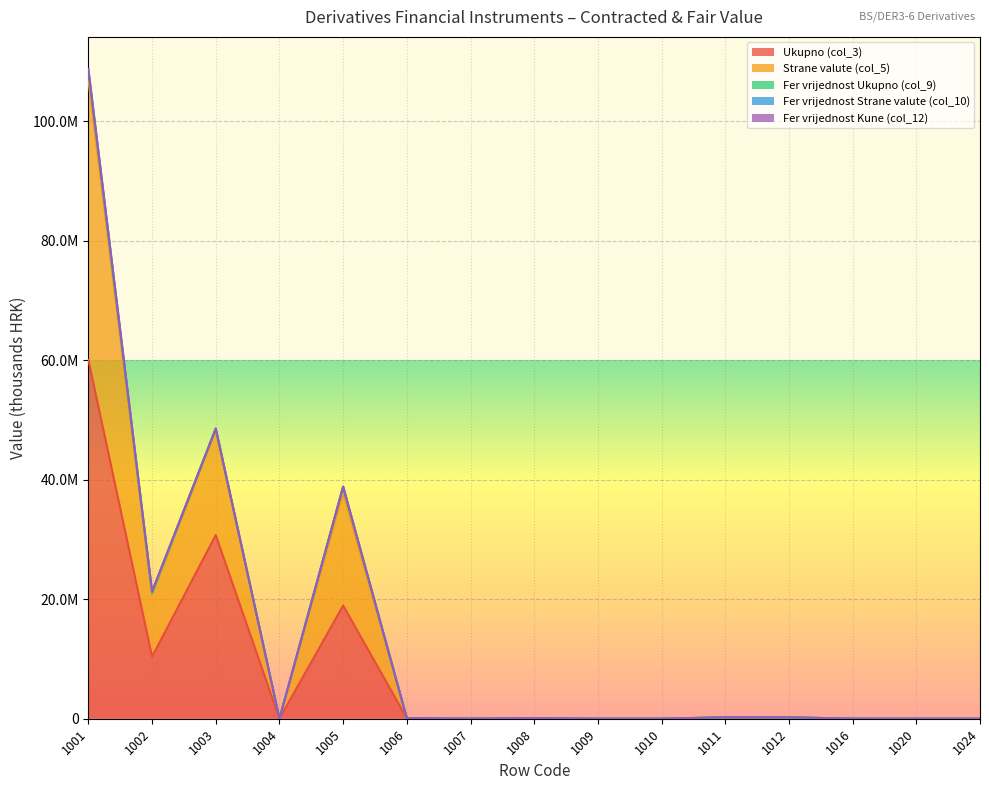

Reading right to left, list all the values displayed in this chart.

Ukupno (col_3): 0	0	3682	119491	123173	41	0	86239	0	86280	18944985	0	30736257	10384791	60066033
Strane valute (col_5): 0	0	3682	119491	123173	0	0	0	0	0	18838818	0	17561554	10384791	46785164
Fer vrijednost Ukupno (col_9): 0	0	0	0	0	41	0	1157	4820	6018	1053907	0	247352	255122	1556381
Fer vrijednost Strane valute (col_10): 0	0	0	0	0	0	0	0	4820	4820	0	0	15208	255122	270331
Fer vrijednost Kune (col_12): 0	0	0	0	0	0	0	1157	0	1157	0	0	0	0	0